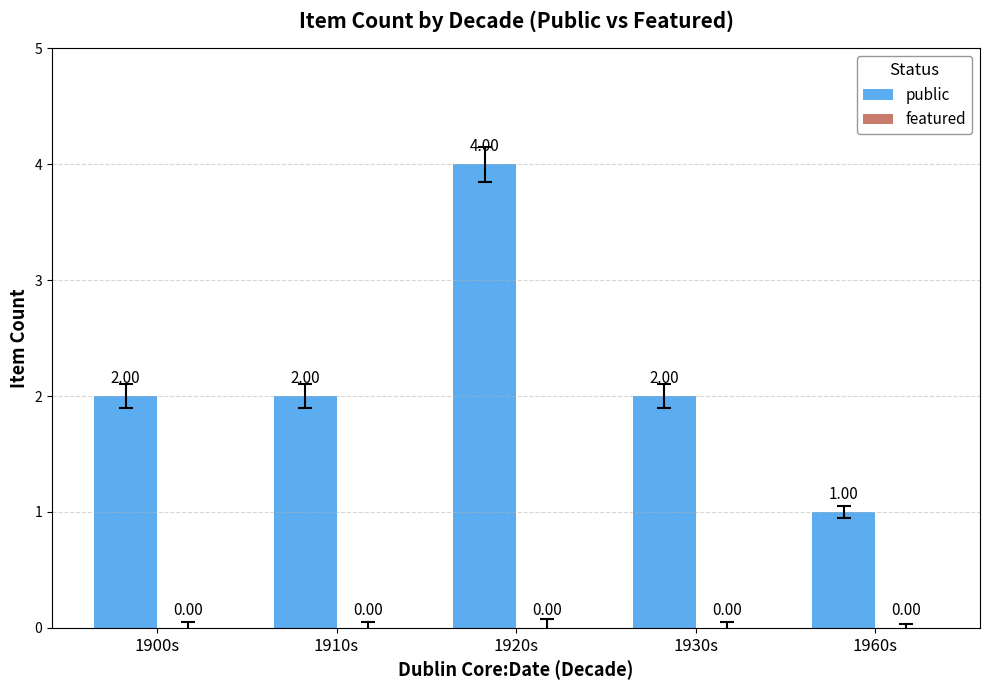

Does the chart contain any negative values?

No